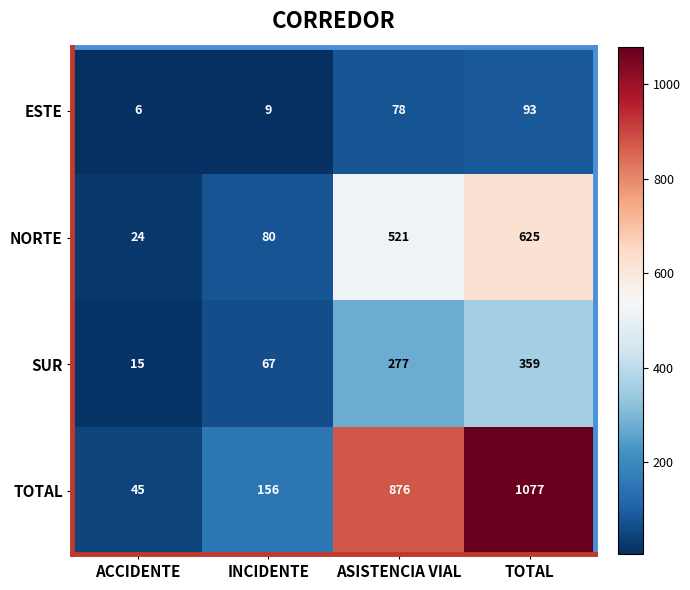

What is the smallest value displayed?

6